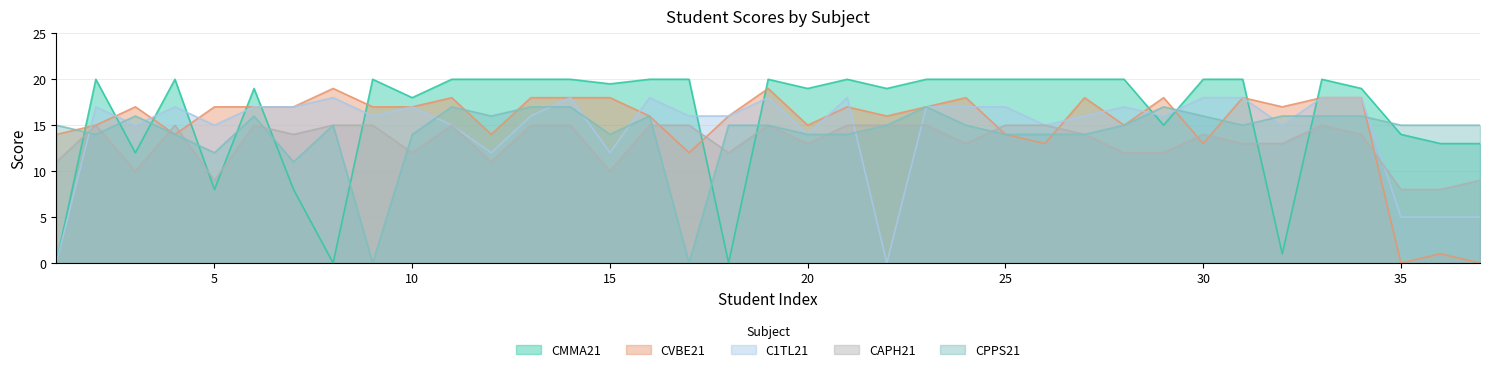

How many data points in CPPS21 are above 15?

13